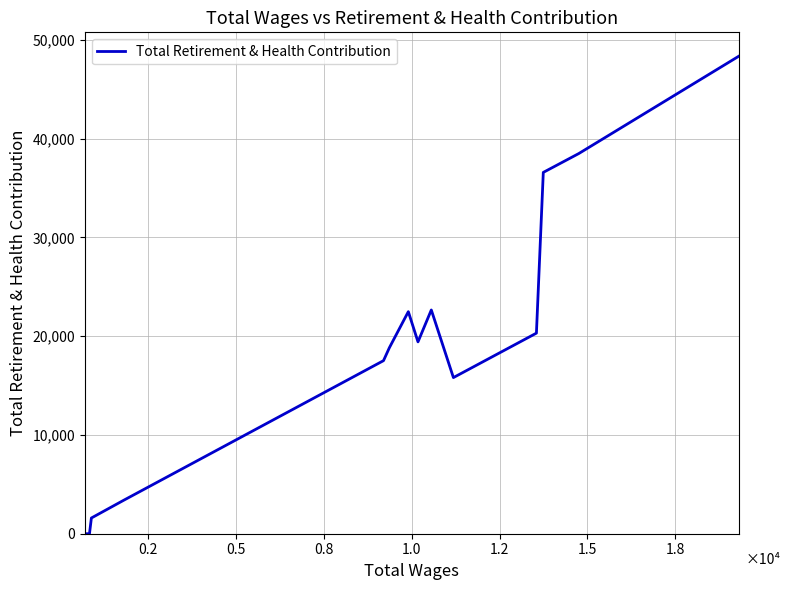

What is the difference between the maximum and minimum values?

48340